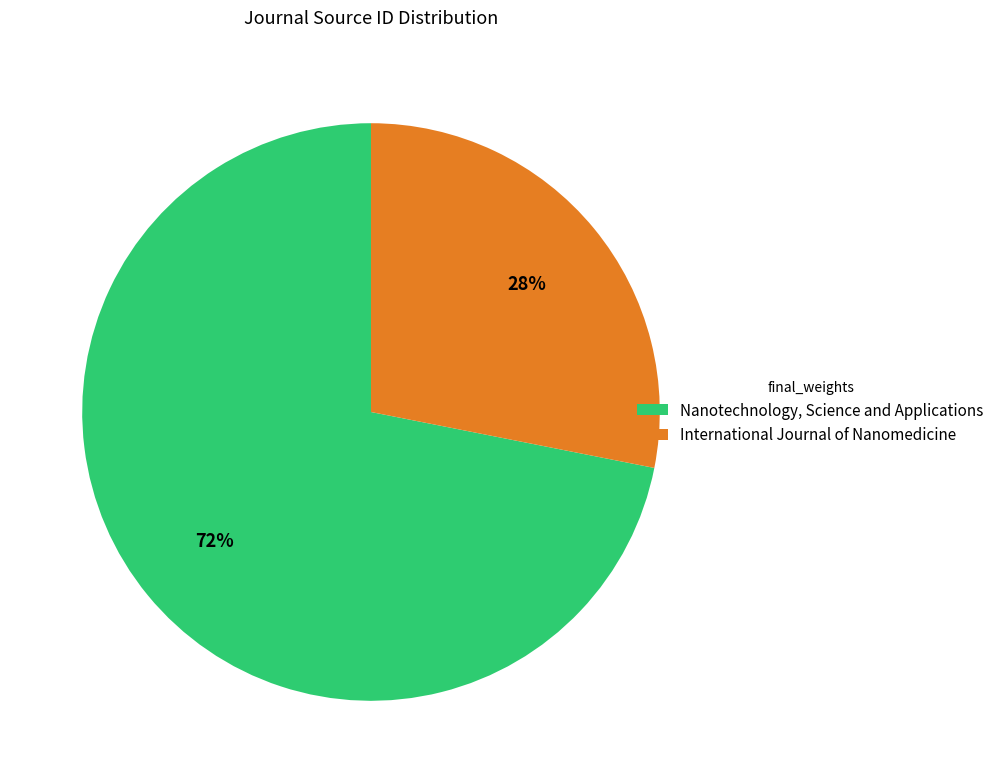

What is the majority slice?

Nanotechnology, Science and Applications